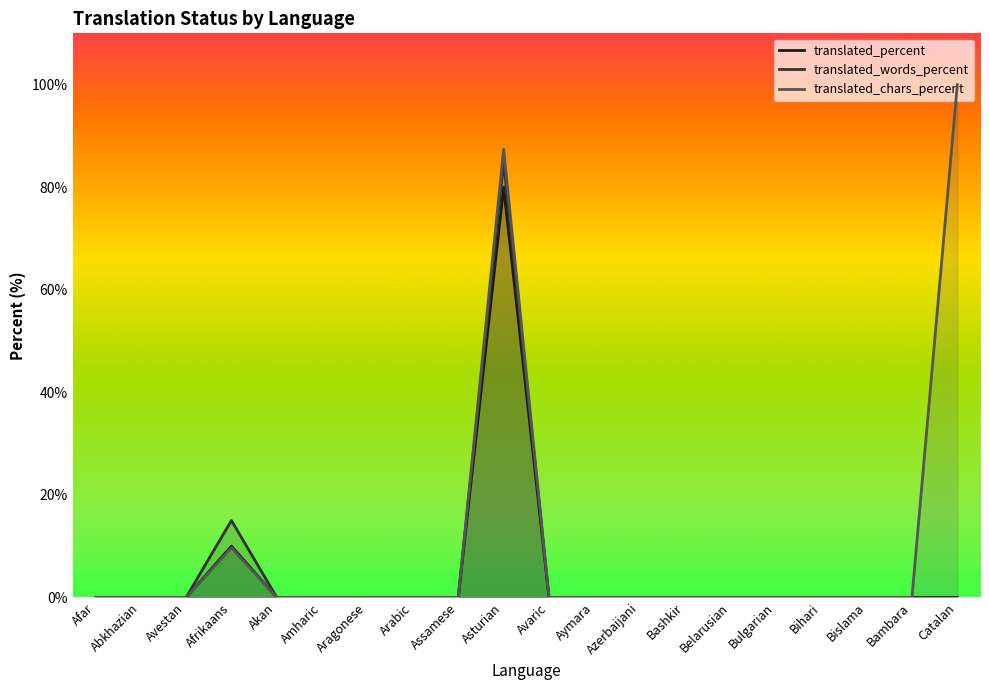

Does the chart display data point markers on the line(s)?

No